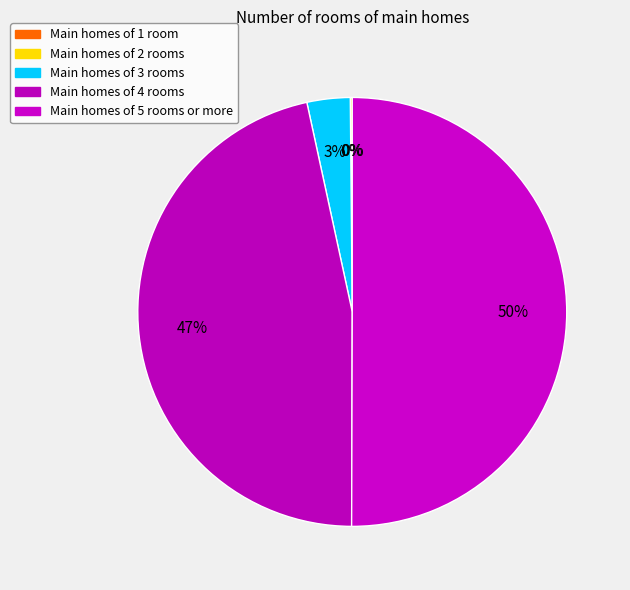

How many slices are in this pie chart?

5